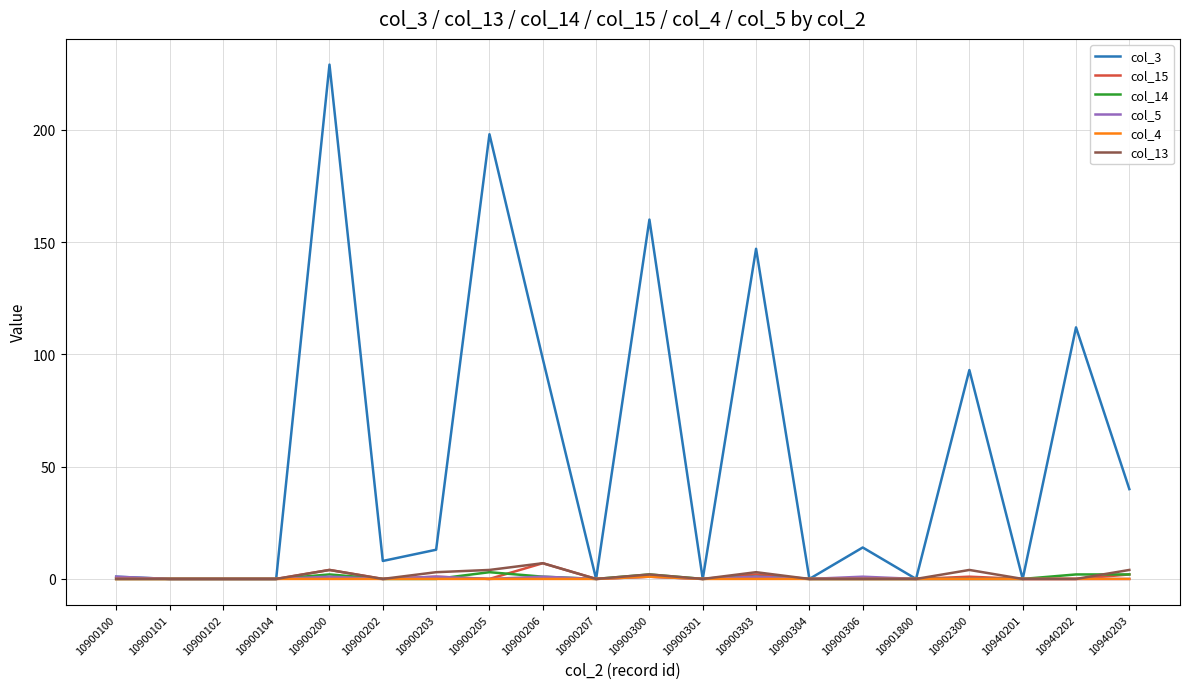

Does the chart display data point markers on the line(s)?

No